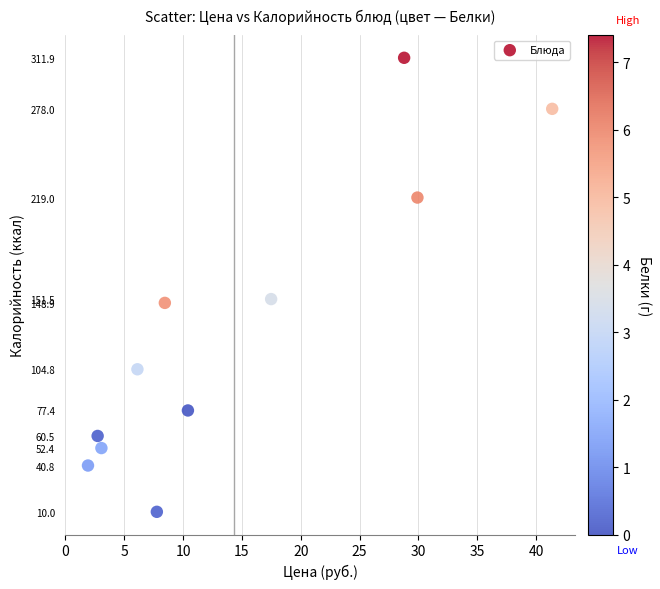

What is the average X value?

14.4